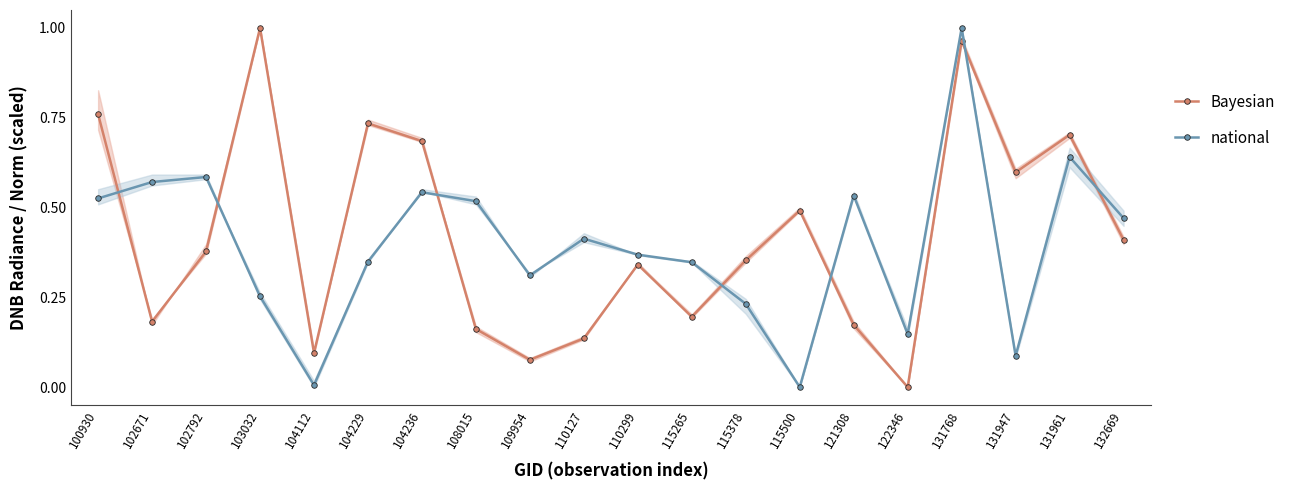

The value of national at 104229 is 0.3. True or false?

True